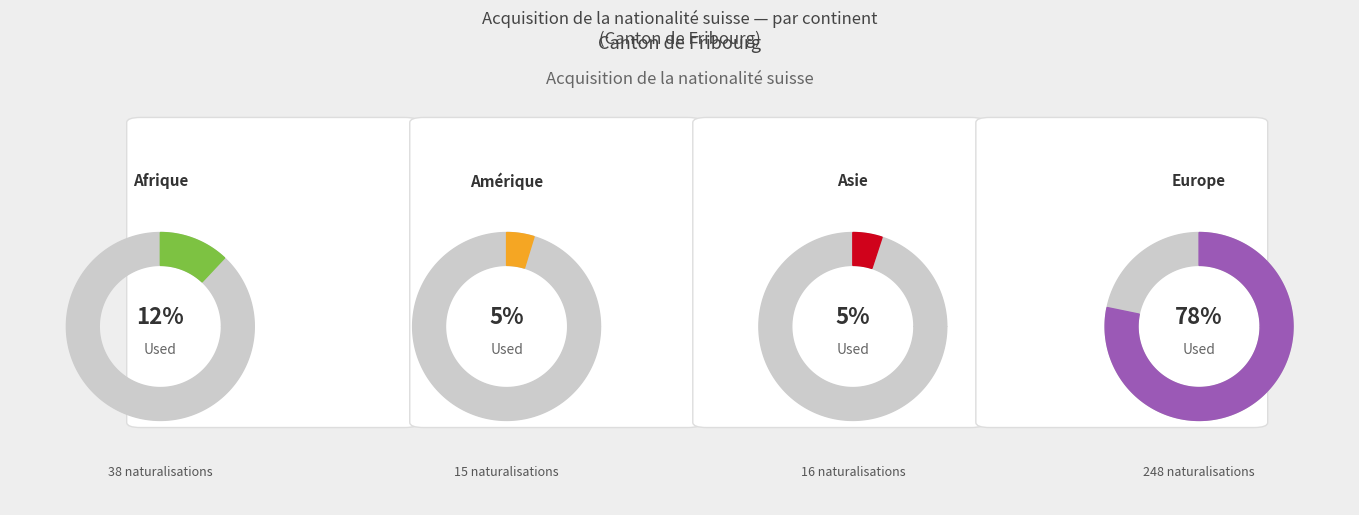

Which category accounts for the majority?

Europe